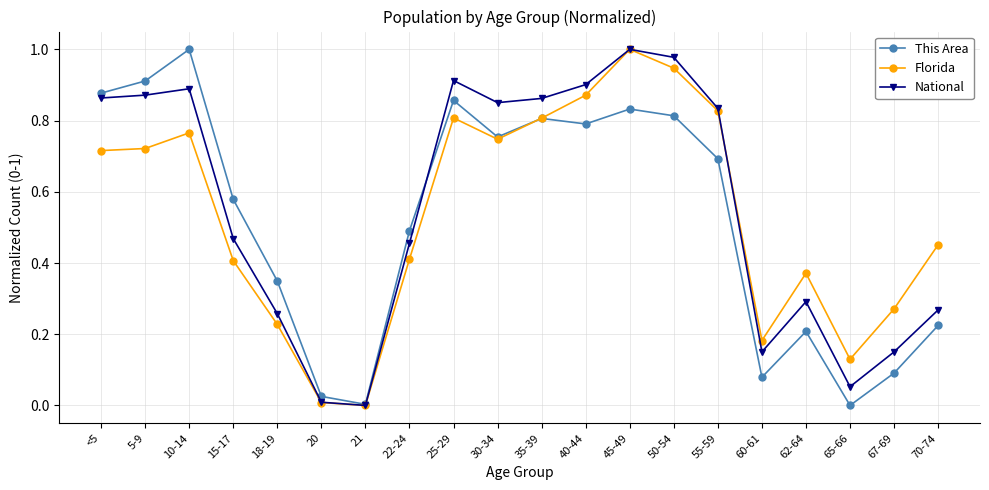

Which series changed the most between <5 and 45-49?

Florida